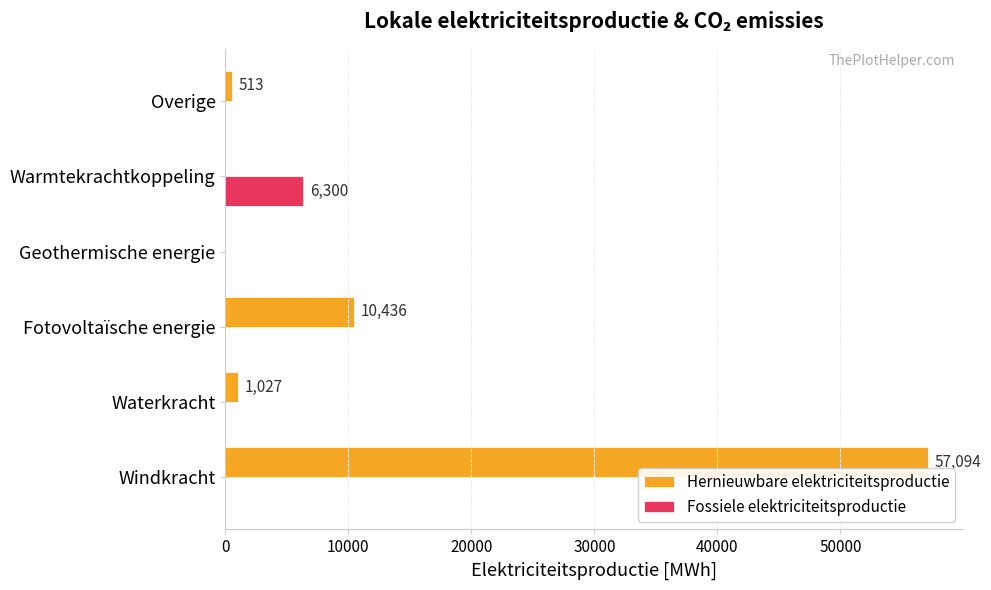

What is the sum of all Hernieuwbare elektriciteitsproductie values?

69069.9